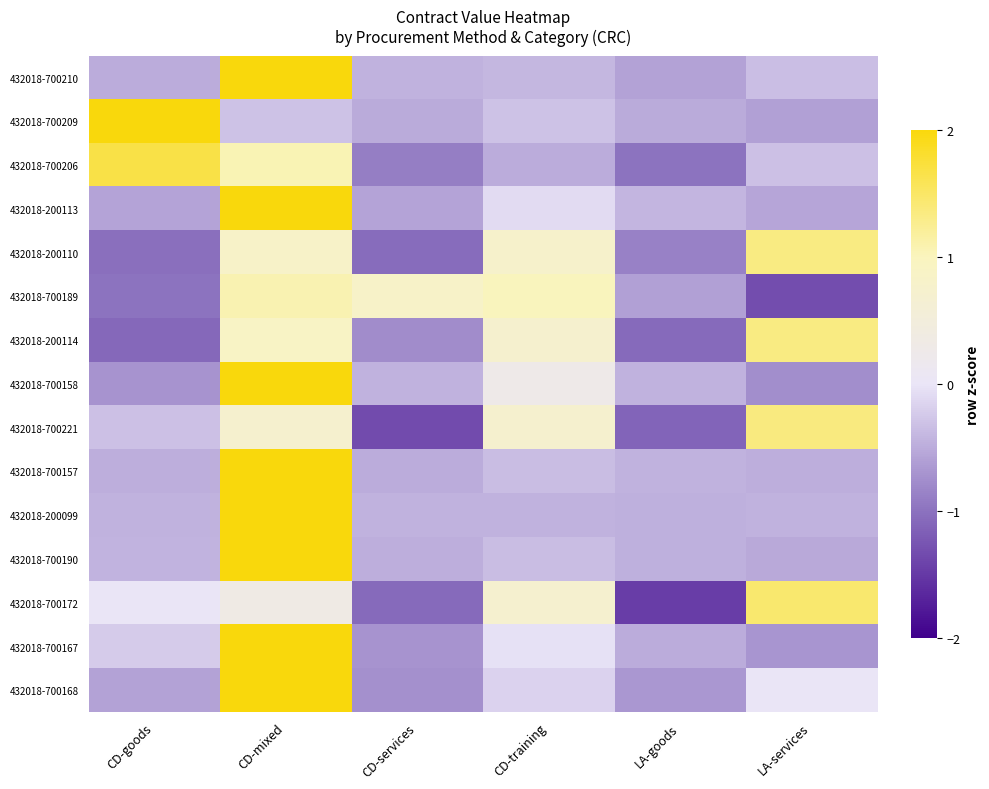

What is the difference between the highest and lowest values at CD-training?

1.5